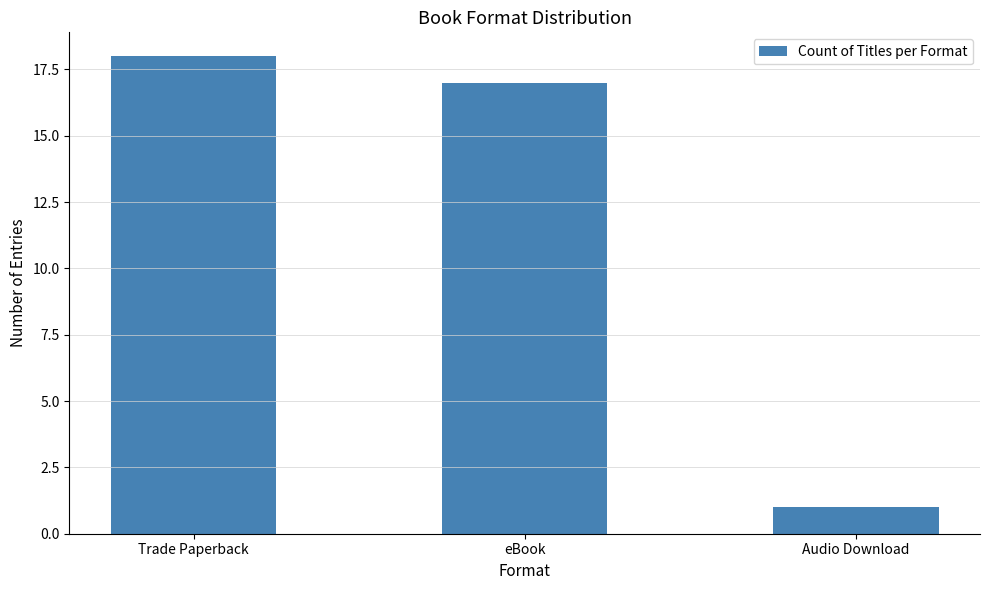

Reading right to left, extract all data points from this chart.

1	17	18